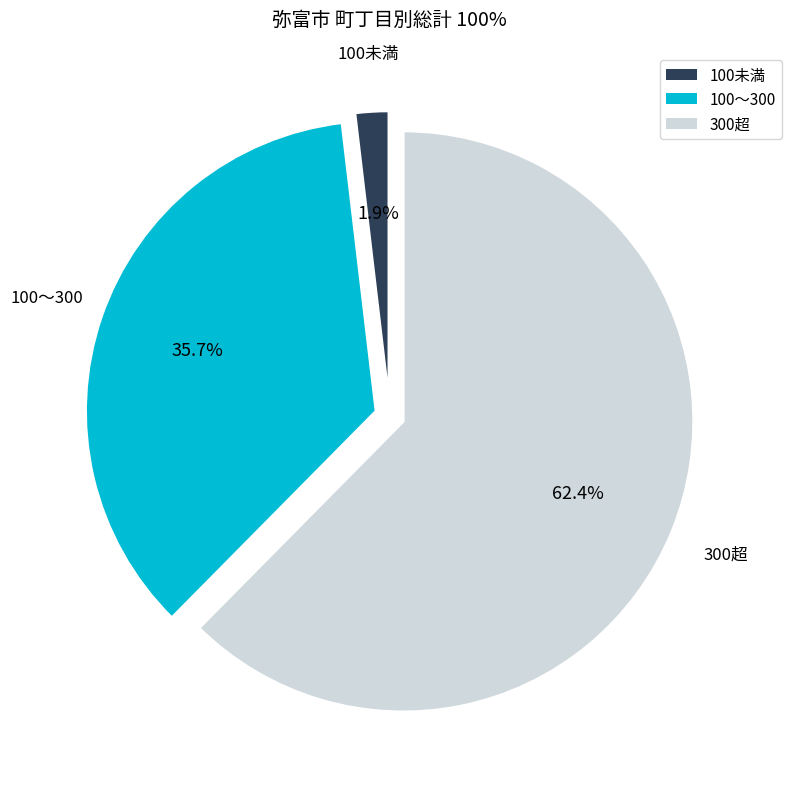

How many slices are in this pie chart?

3